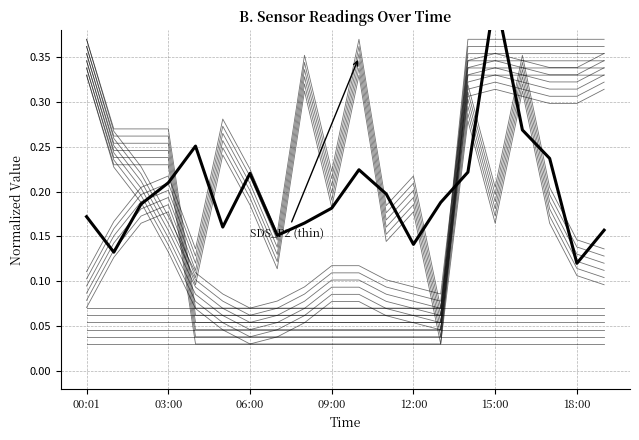

What is the difference between the second highest and minimum values?

0.1